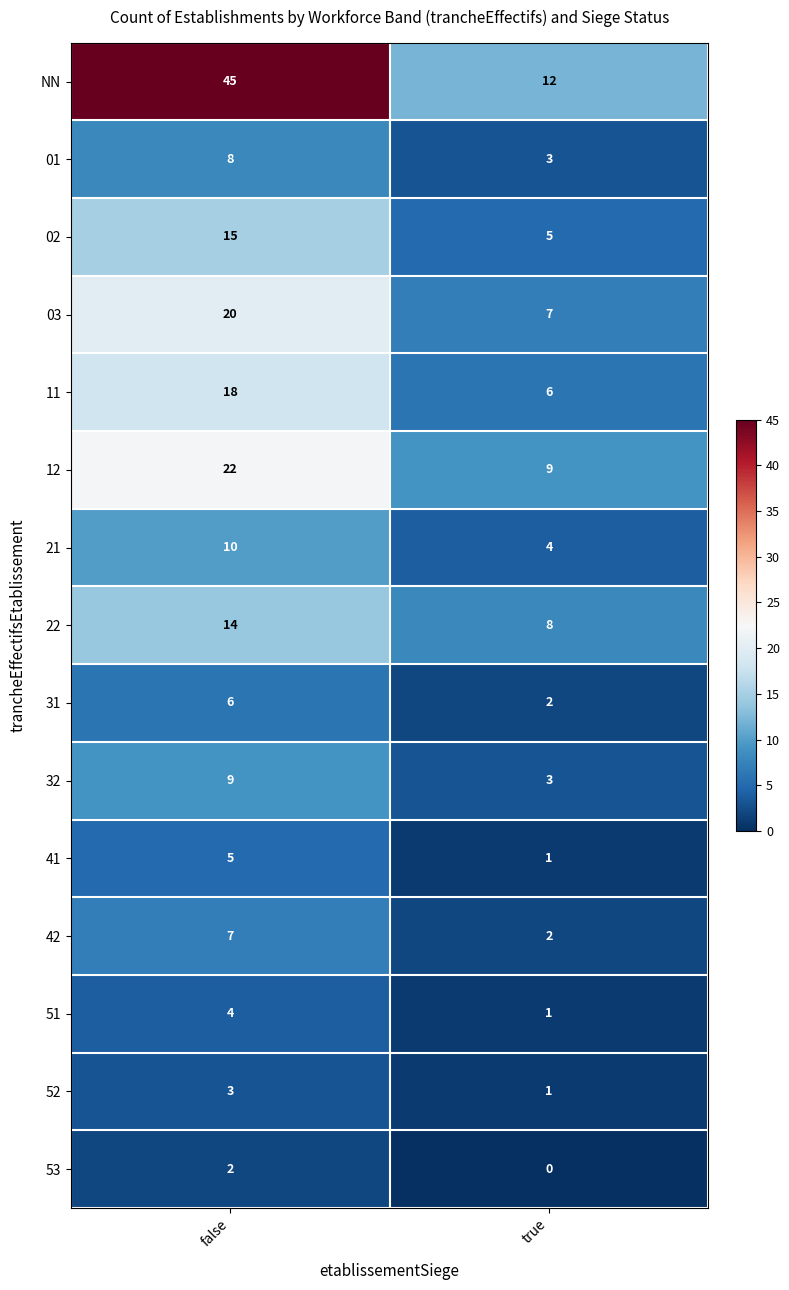

What value does the 52 series have at false?

3